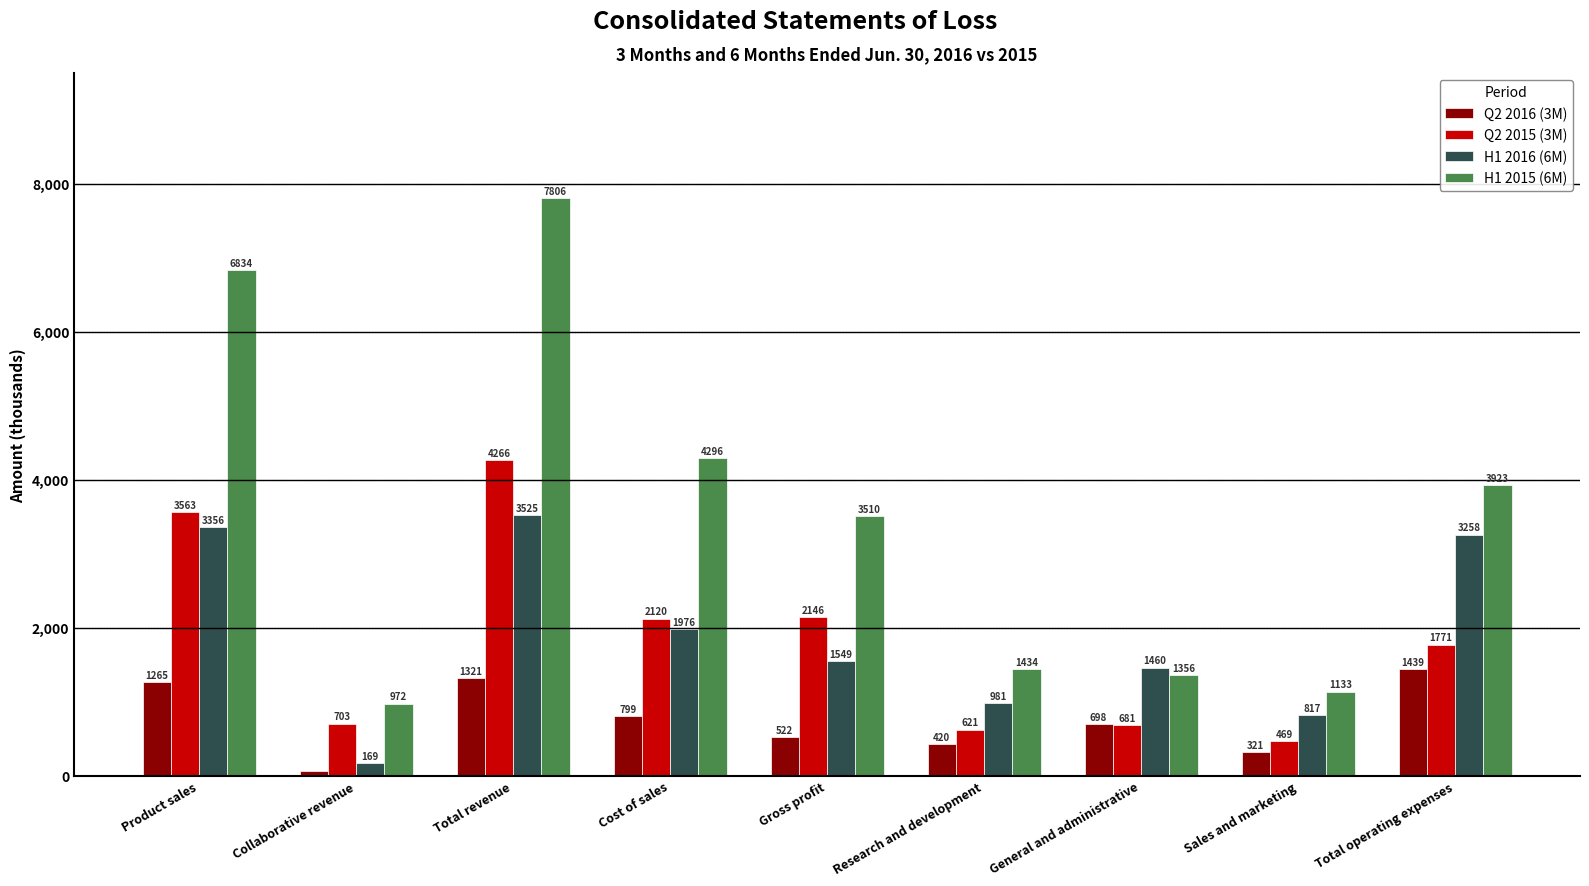

Which label corresponds to the largest value in the chart?

Total revenue